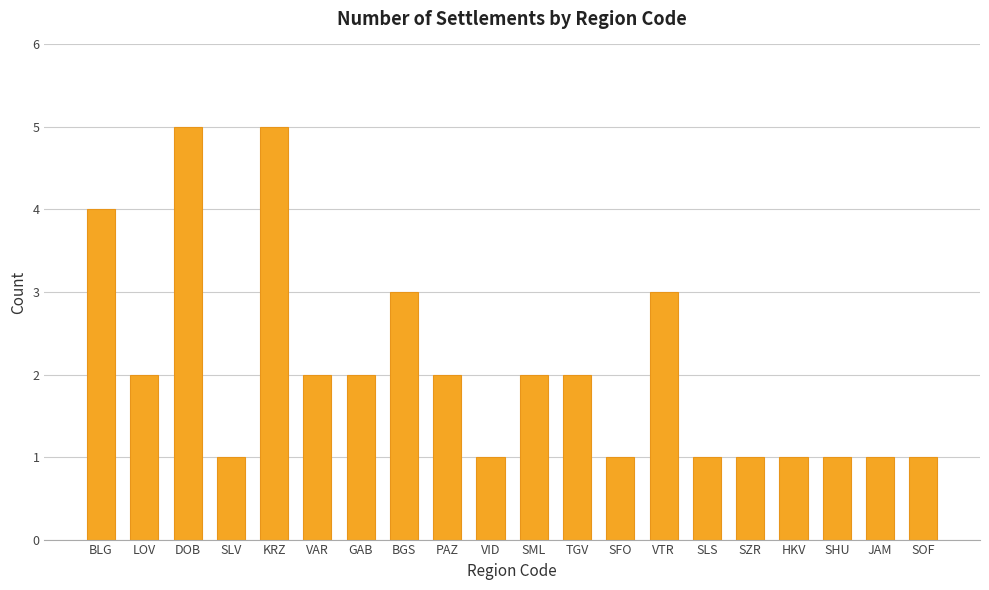

How many values are between 1 and 3?

17